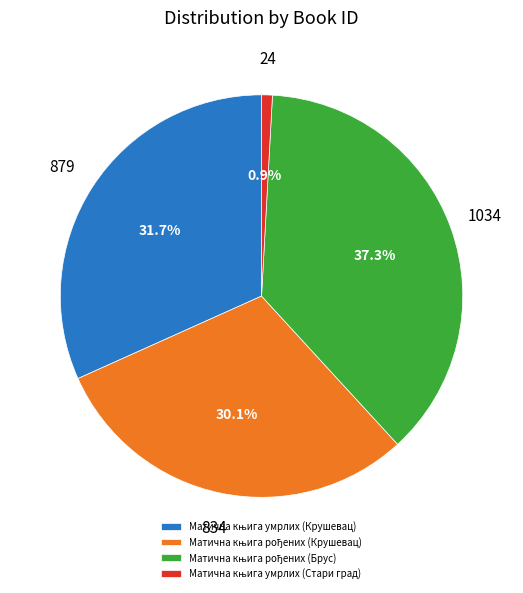

Is there a majority slice in this chart?

No